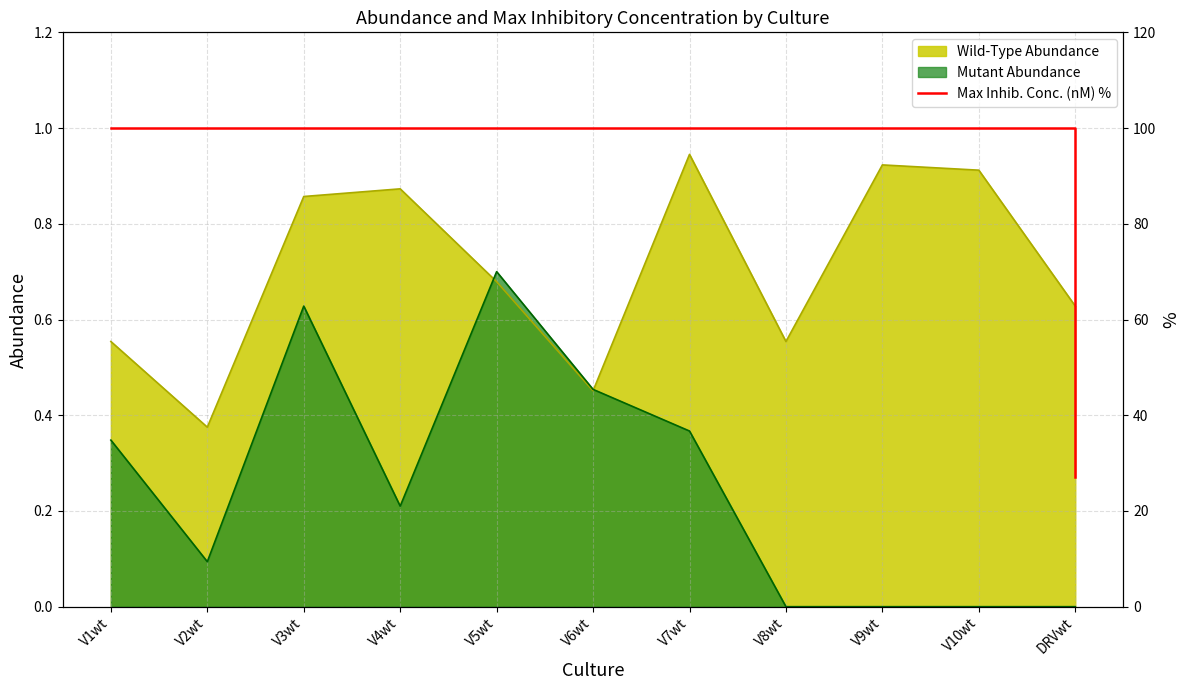

What is the label of the 3rd point from the left?

V3wt